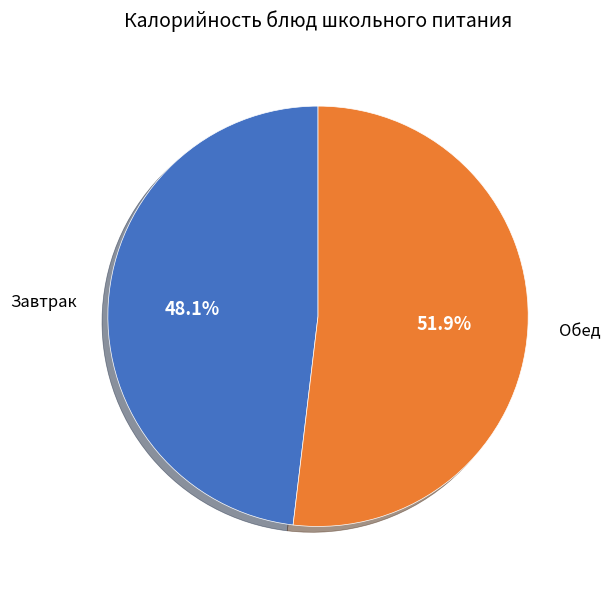

What is the total percentage of Завтрак and Обед?

100.0%